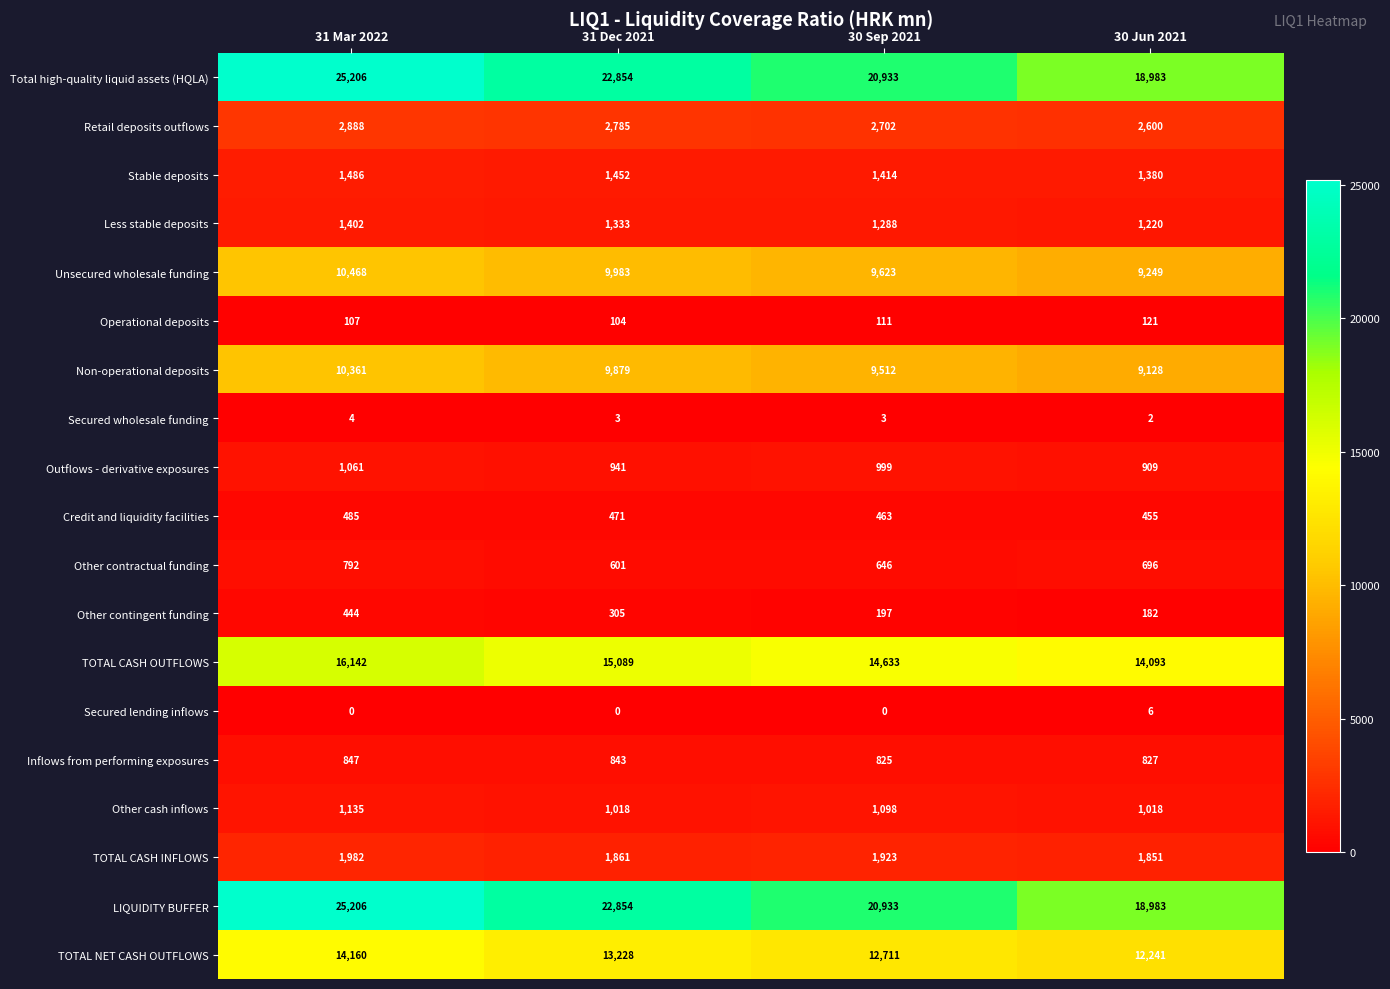

The value of Unsecured wholesale funding at 30 Sep 2021 is 9623. True or false?

True